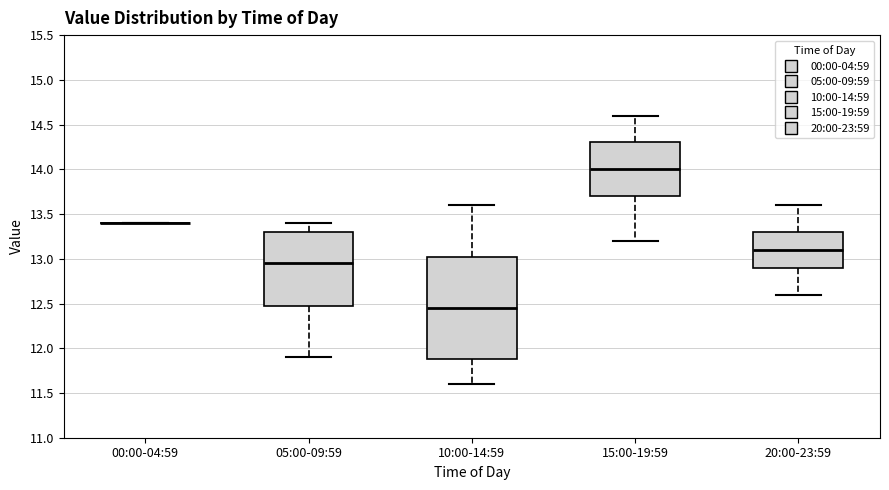

Reading left to right, read every box against the y-axis: the position of its median line, the range the box covers, and the ends of its whiskers. The values are not printed on the chart, so give them approximately, as read against the axis.

00:00-04:59: box collapsed to a line at 13.40, whiskers 13.40 to 13.40
05:00-09:59: median 12.95, box 12.50 to 13.30, whiskers 11.90 to 13.40
10:00-14:59: median 12.45, box 11.90 to 13.05, whiskers 11.60 to 13.60
15:00-19:59: median 14.00, box 13.70 to 14.30, whiskers 13.20 to 14.60
20:00-23:59: median 13.10, box 12.90 to 13.30, whiskers 12.60 to 13.60